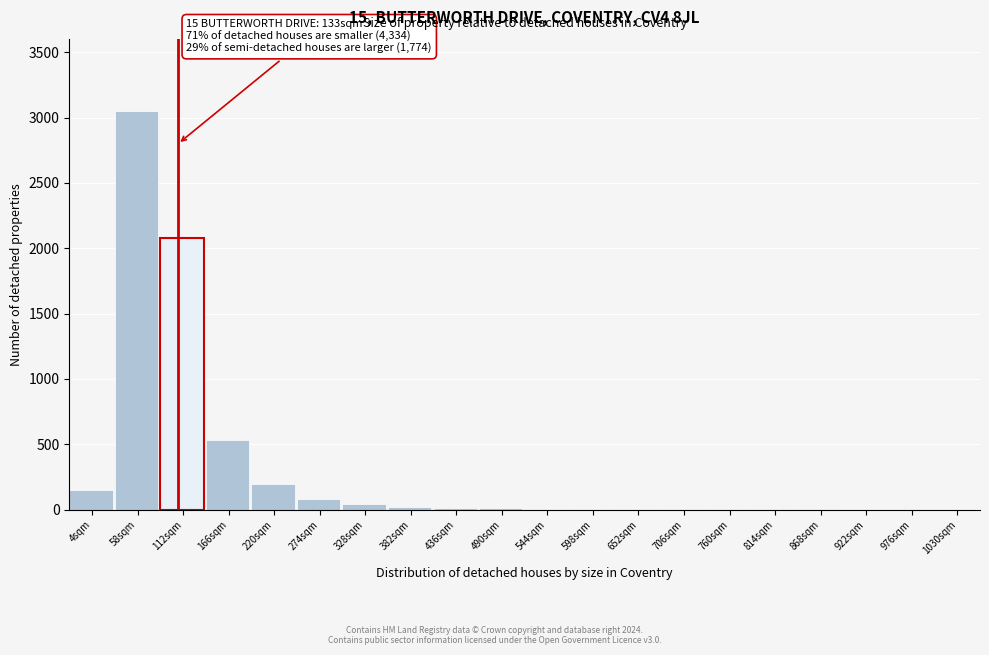

Approximately how many times larger is the value at 58sqm compared to 274sqm?

38.1